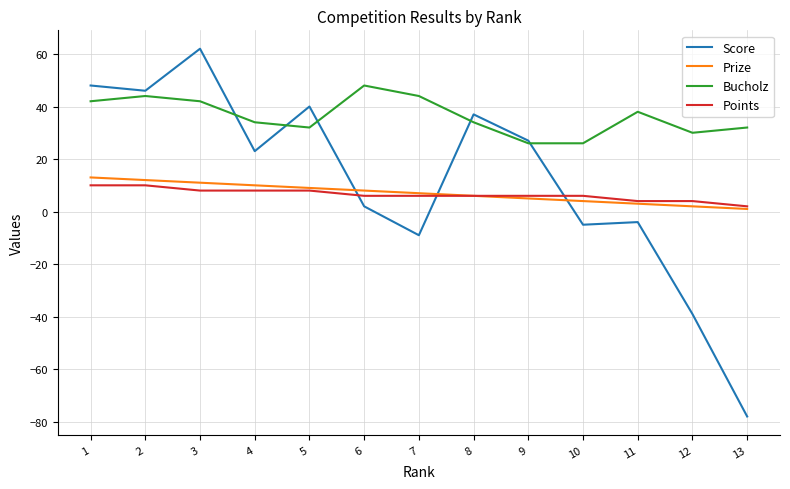

The value of Points at 11 is 4. True or false?

True